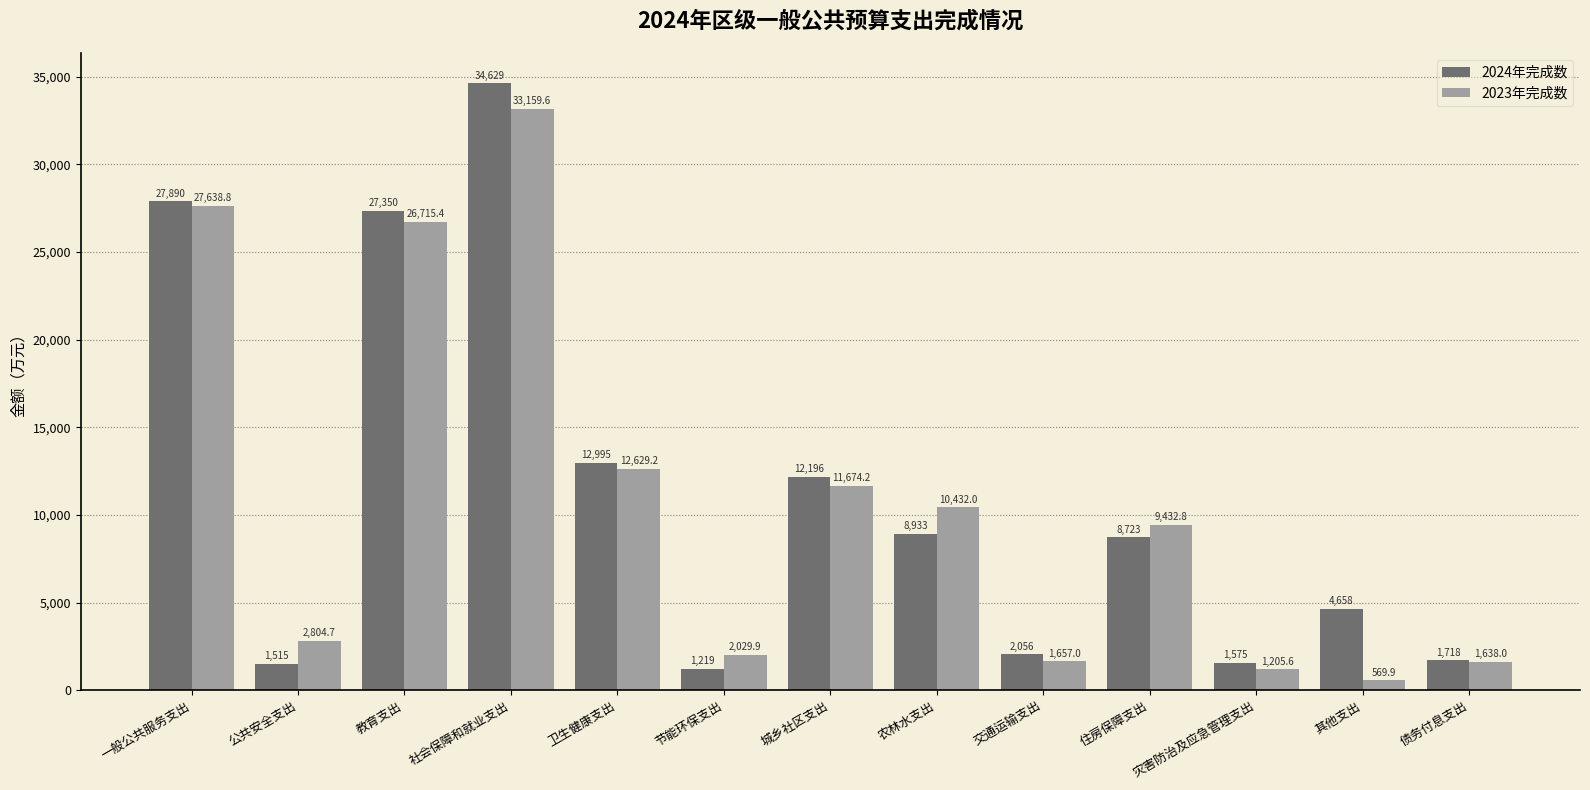

Between 公共安全支出 and 农林水支出, which series saw the biggest shift?

2023年完成数